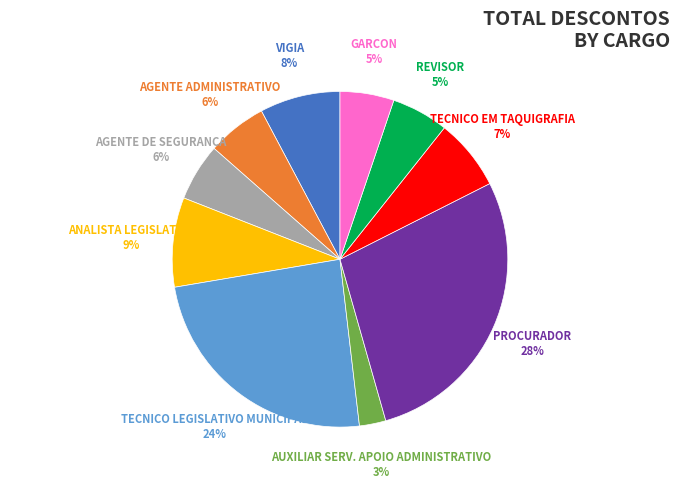

What percentage is the GARCON slice, to the nearest percent?

5%